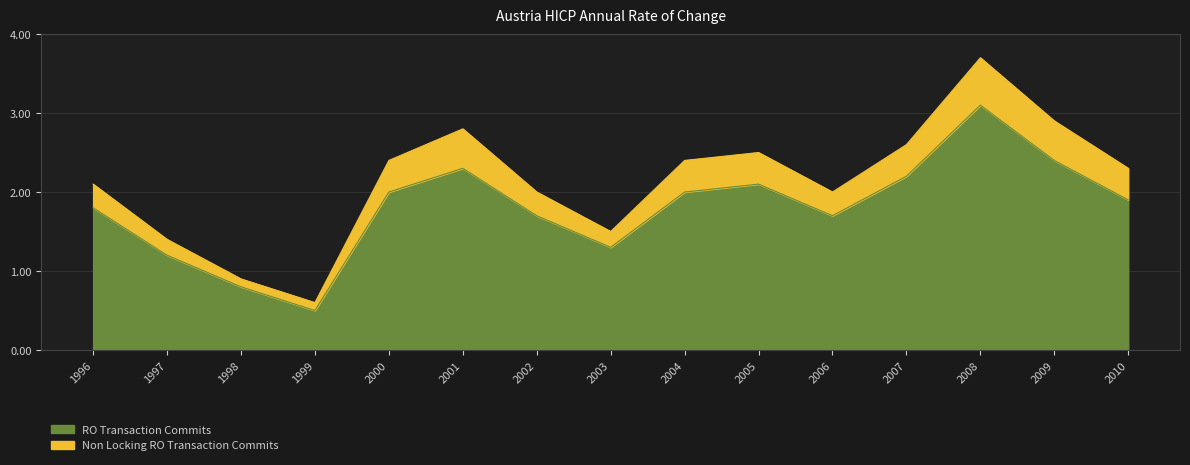

The value of RO Transaction Commits at 2007 is 3.7. True or false?

False